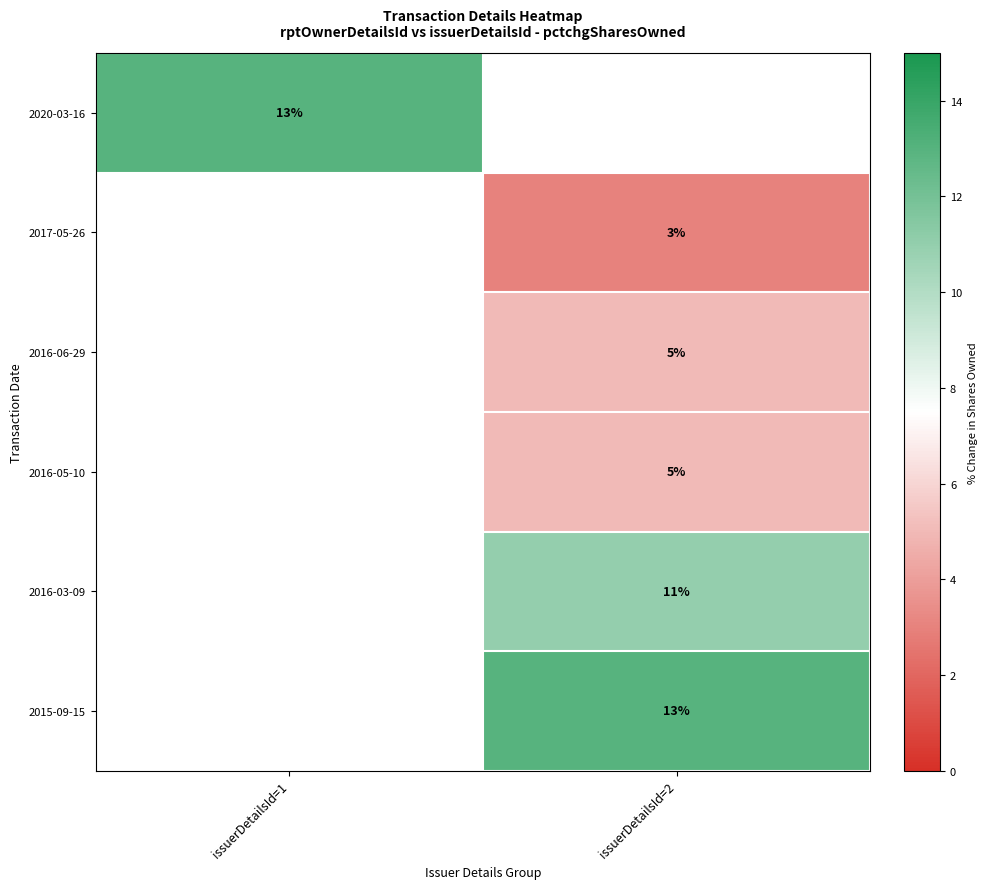

The value of 2016-05-10 at issuerDetailsId=2 is 8. True or false?

False